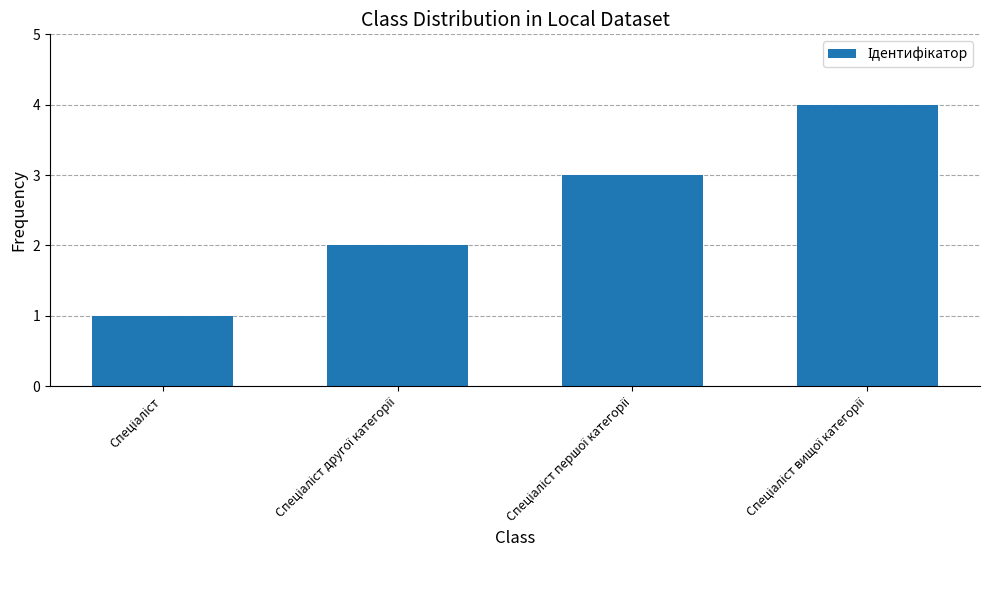

Reading left to right, what are all the values shown in this chart?

1	2	3	4